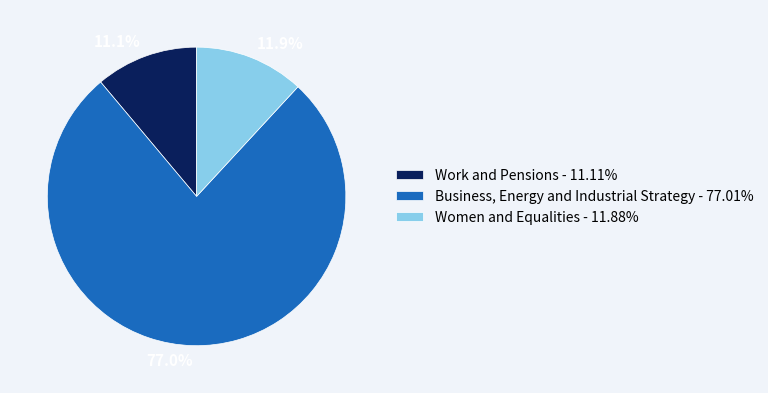

Rank the categories by value from highest to lowest.

Business, Energy and Industrial Strategy, Women and Equalities, Work and Pensions